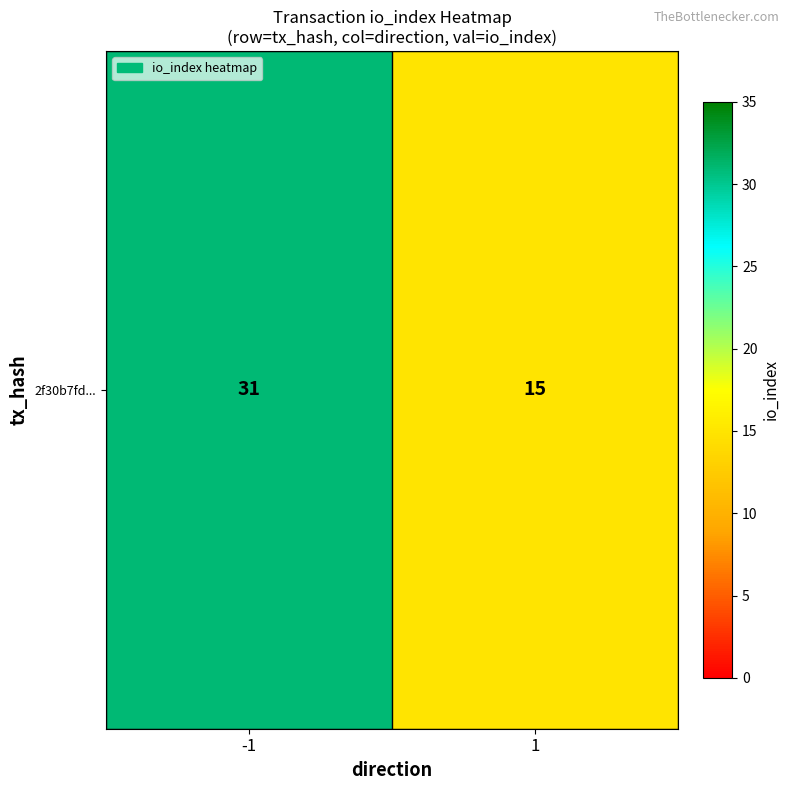

Is it true that the value at 1 is 6?

False